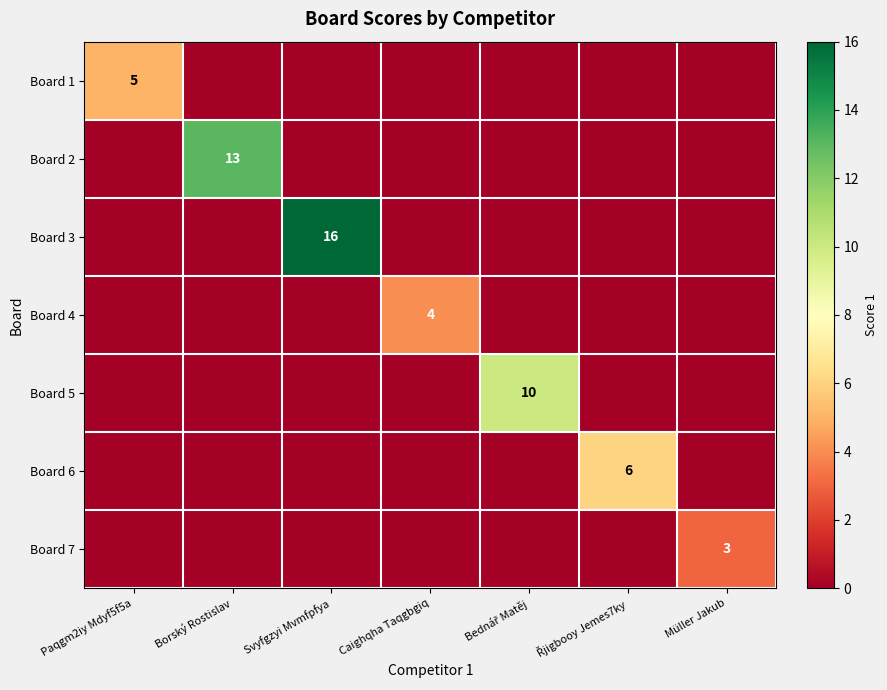

Which category has the highest value across all series?

Svyfgzyi Mvmfpfya